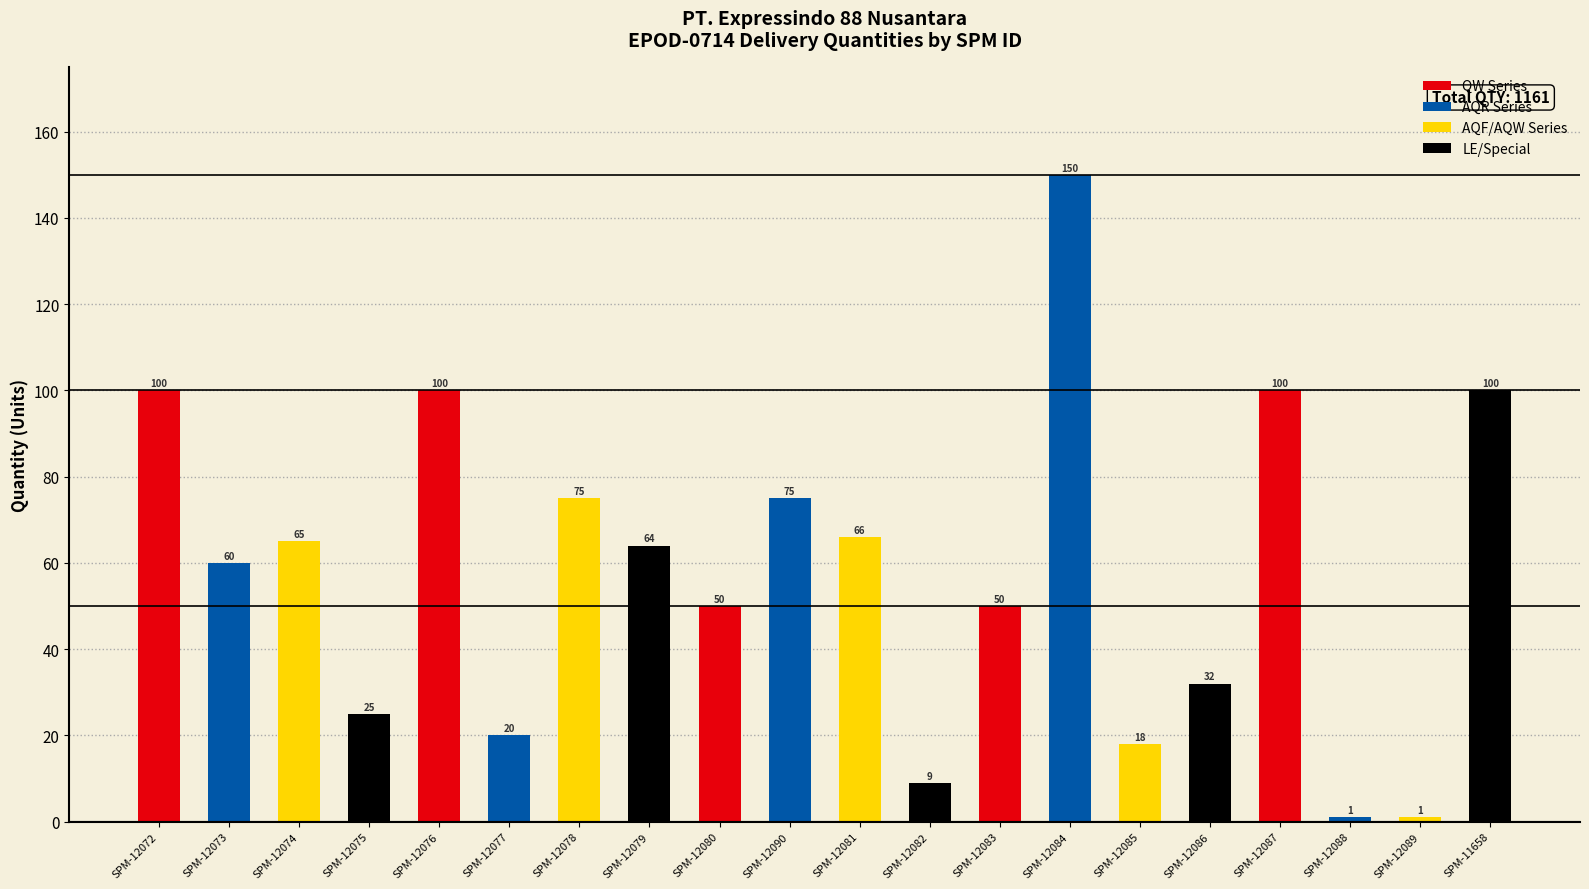

The chart shows a value of 23 at SPM-12074. True or false?

False